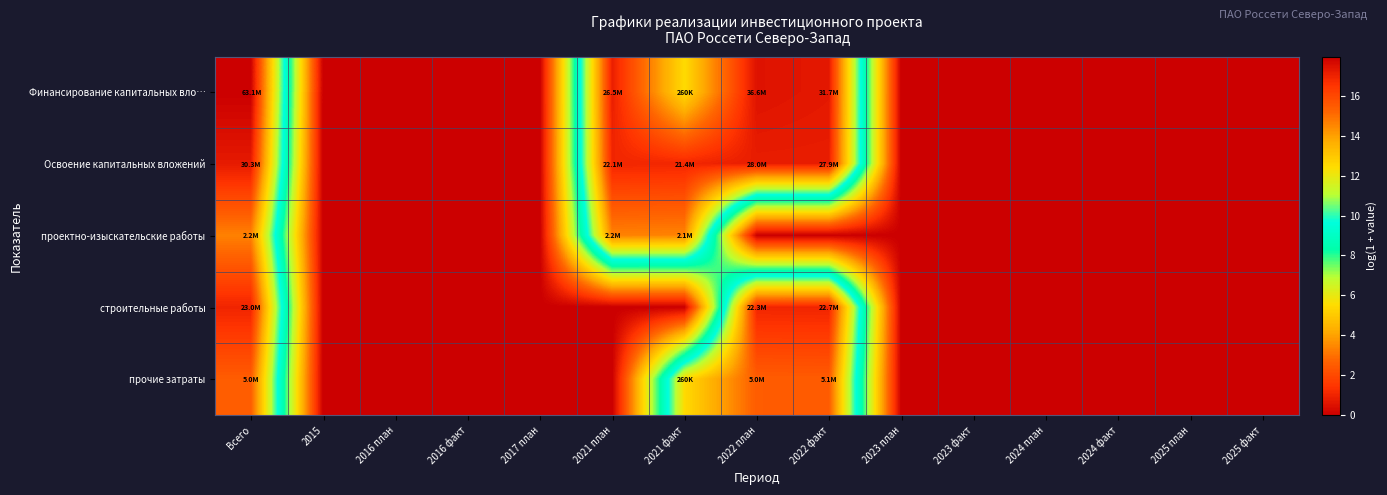

Which has a higher value, 2023 план or 2016 факт?

2023 план